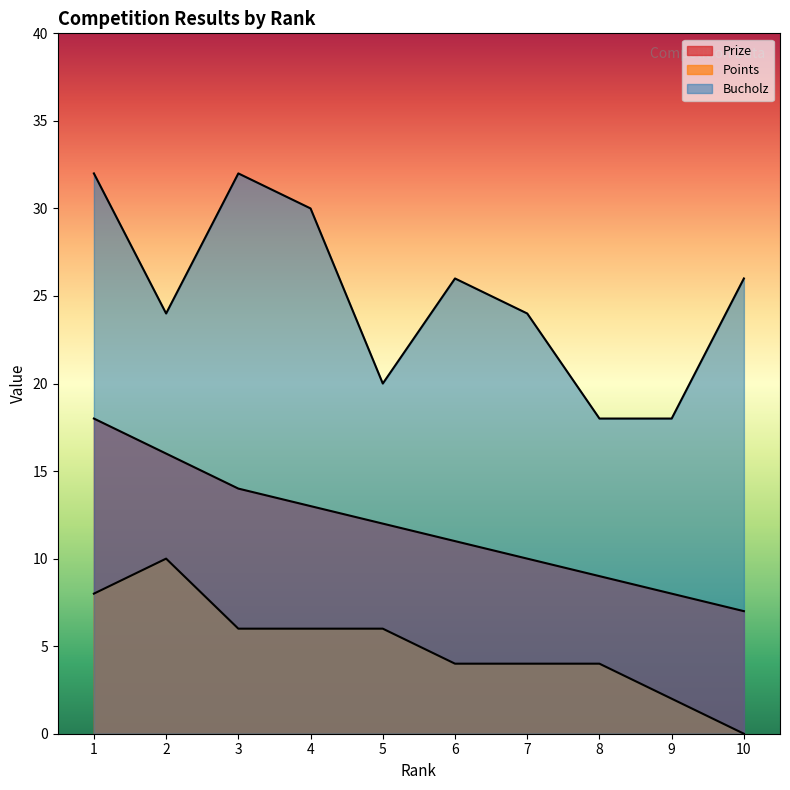

What is the difference between the Prize values at 5 and 2?

4